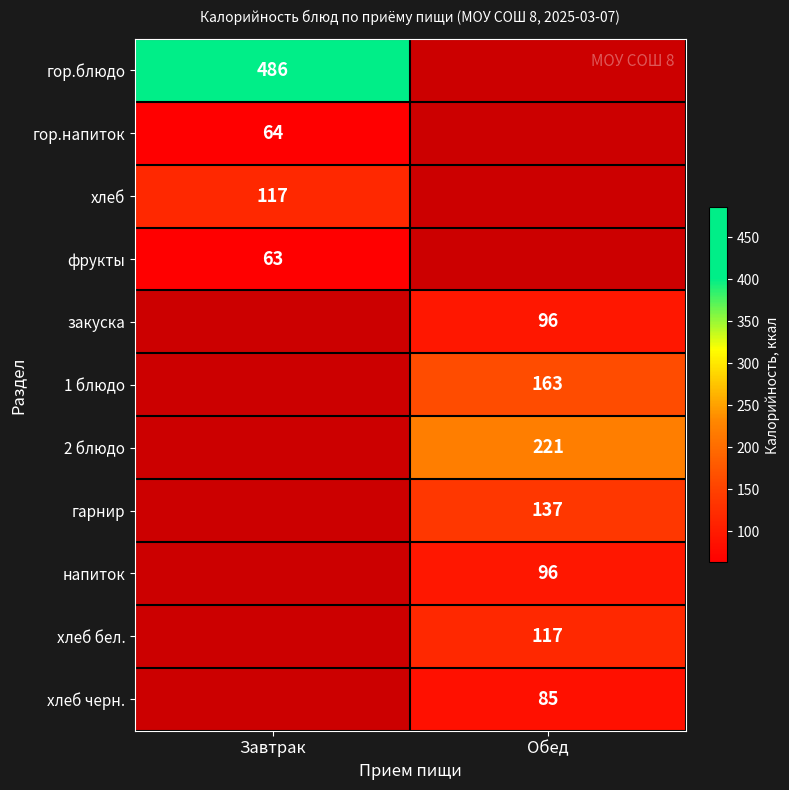

Is it true that хлеб черн. equals 85 at Обед?

True